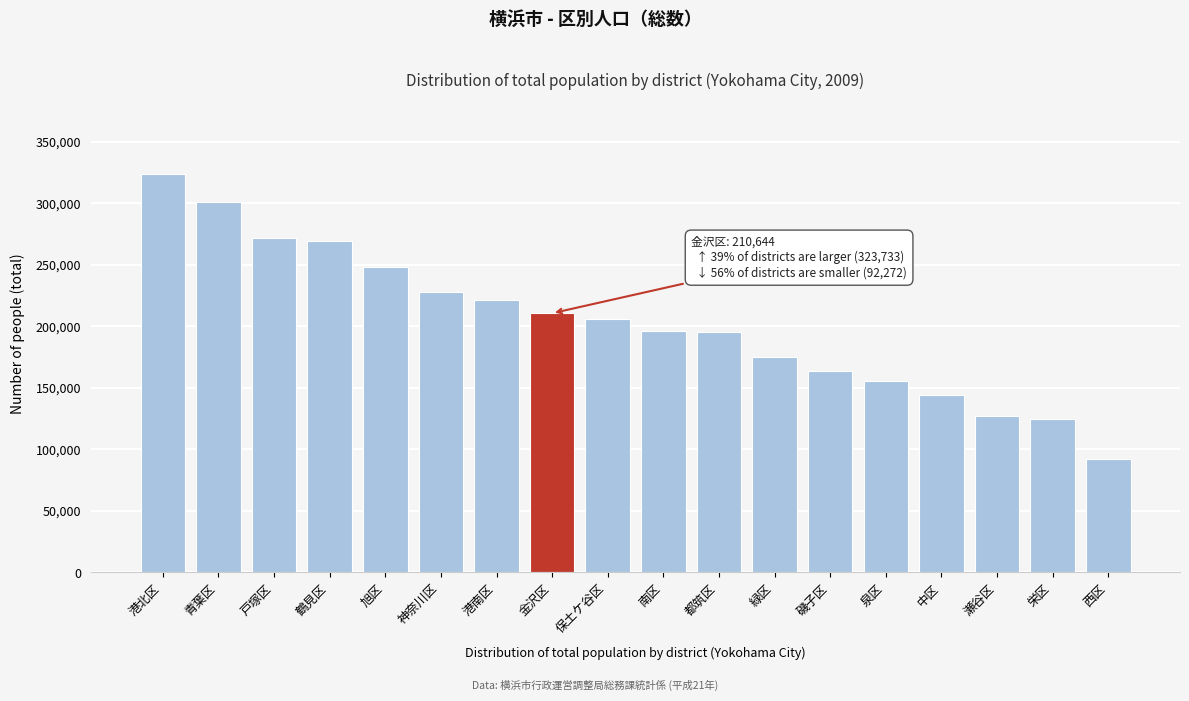

Which label corresponds to the smallest value in the chart?

西区